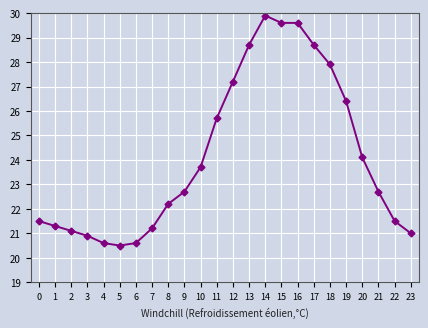

The chart shows a value of 31.6 at 23. True or false?

False